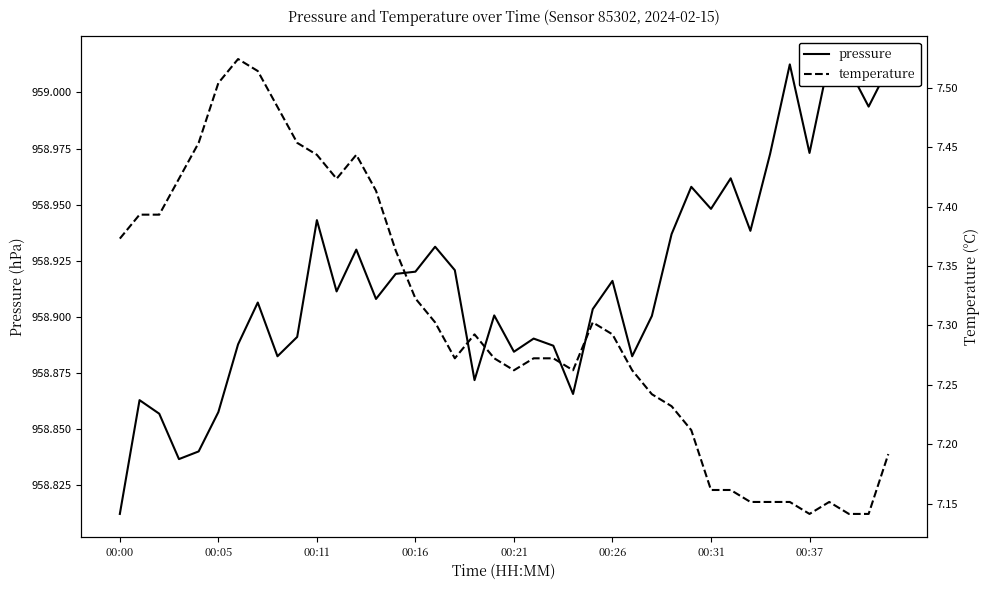

What is the approximate value of pressure at 00:11?

958.9